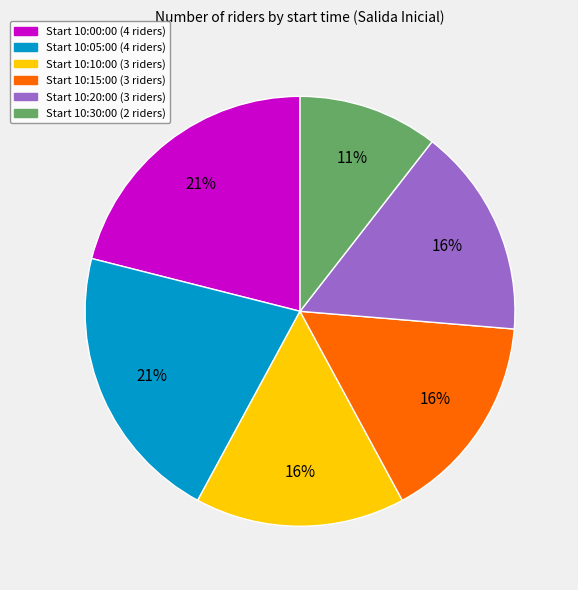

Is there a majority slice in this chart?

No